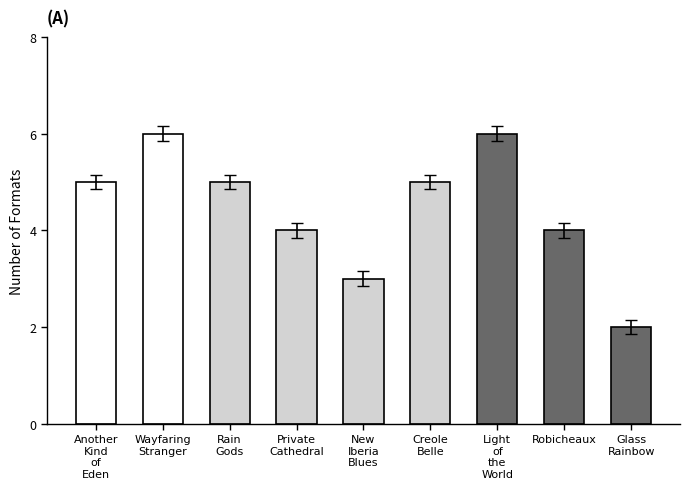

What is the average value?

4